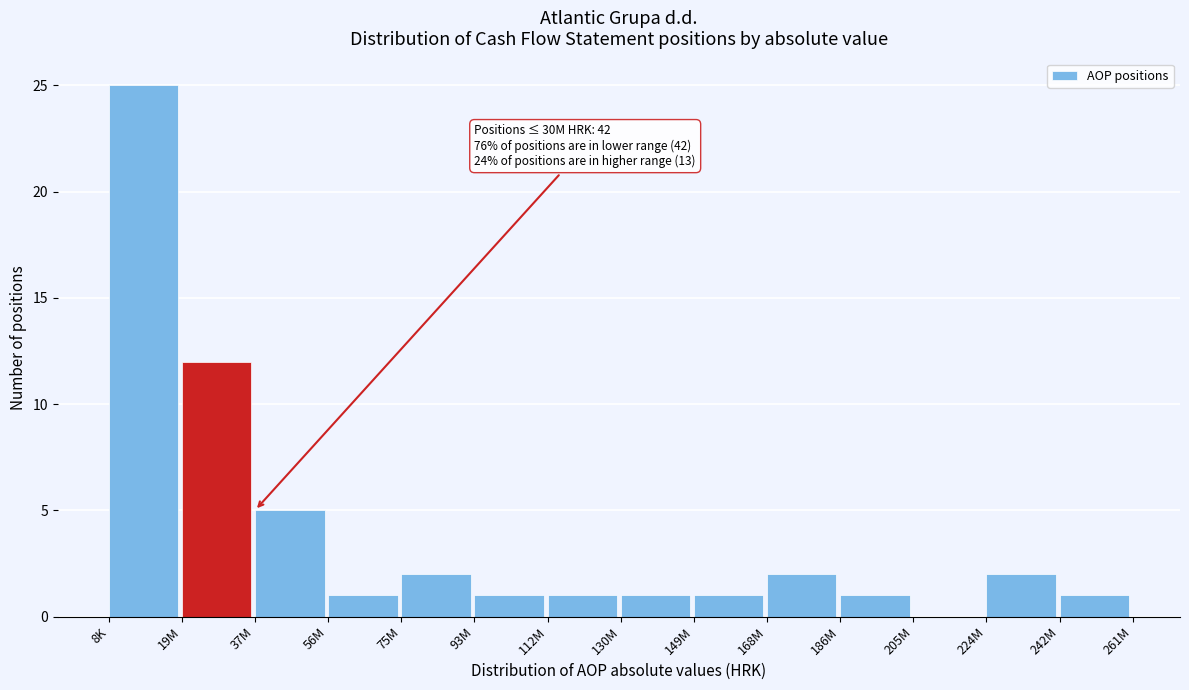

Reading left to right, extract all data points from this chart.

8K=25	19M=12	37M=5	56M=1	75M=2	93M=1	112M=1	130M=1	149M=1	168M=2	186M=1	205M=0	224M=2	242M=1